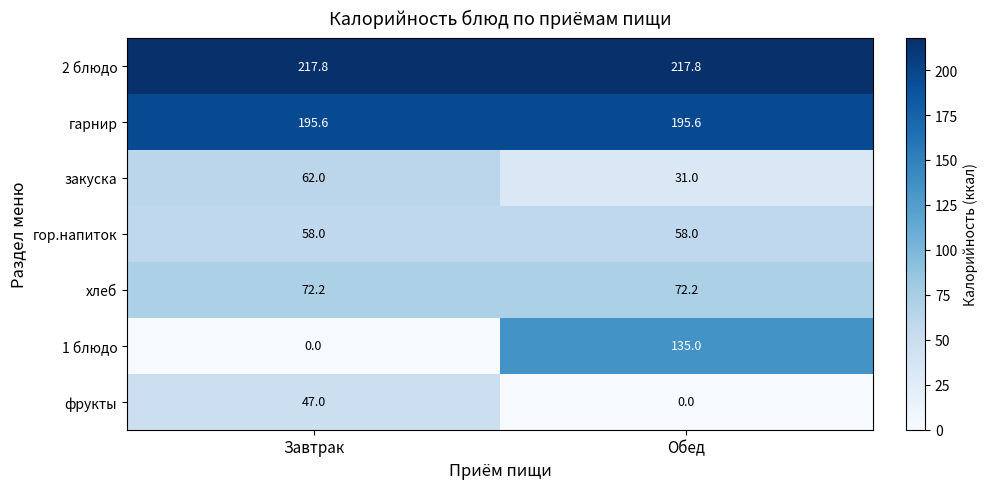

At how many categories does at least one series exceed 3?

2